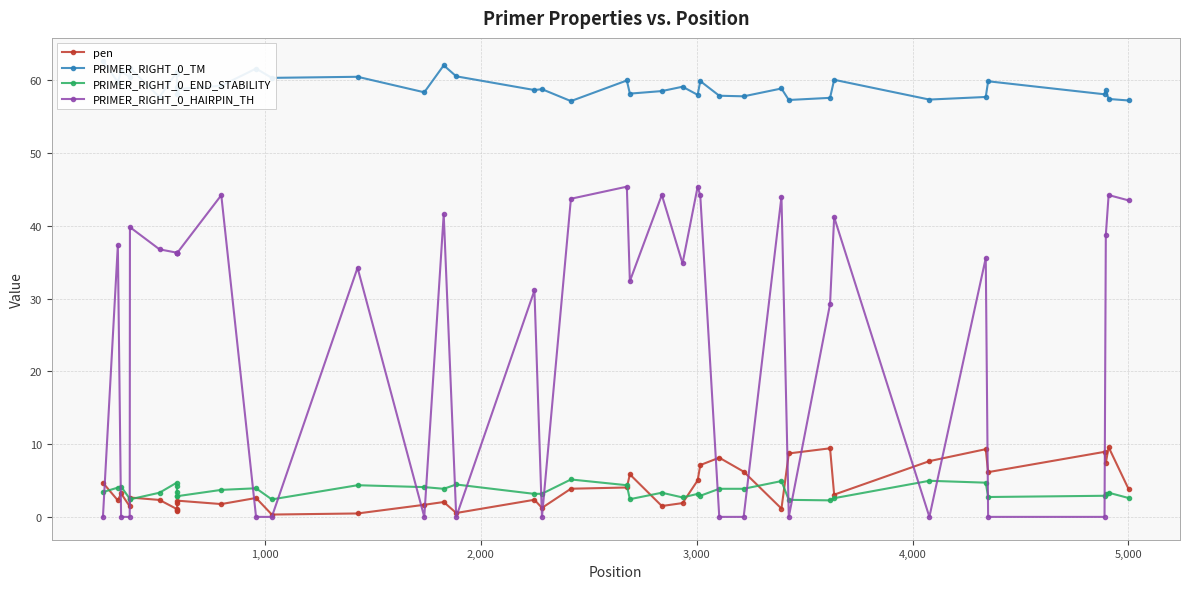

True or false: PRIMER_RIGHT_0_HAIRPIN_TH and PRIMER_RIGHT_0_END_STABILITY cross at least once.

True